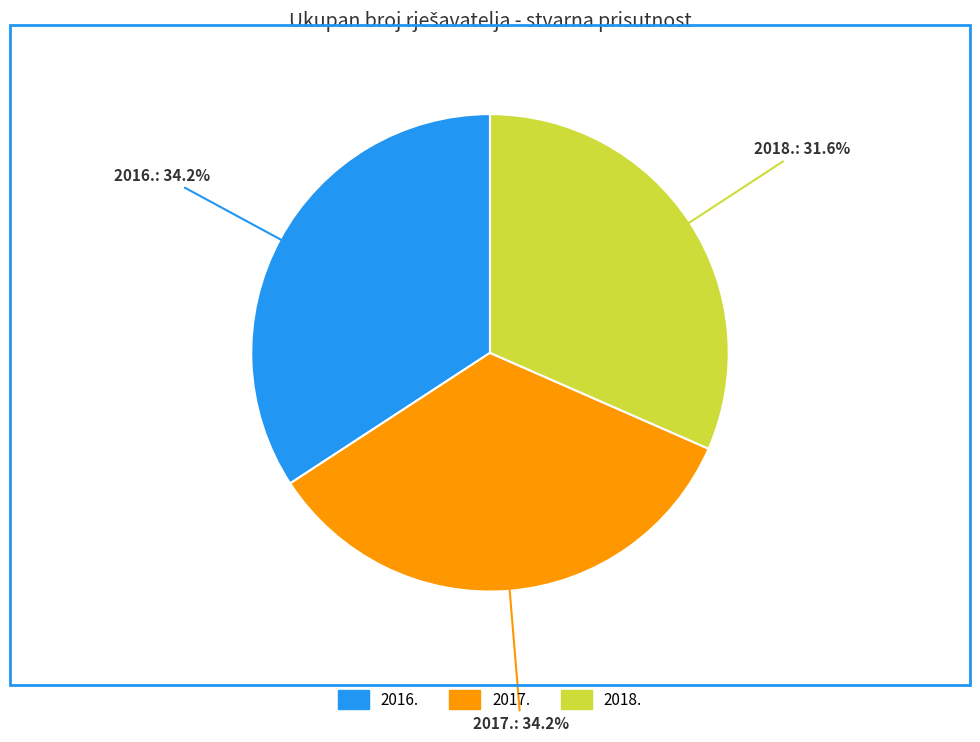

How many slices are in this pie chart?

3